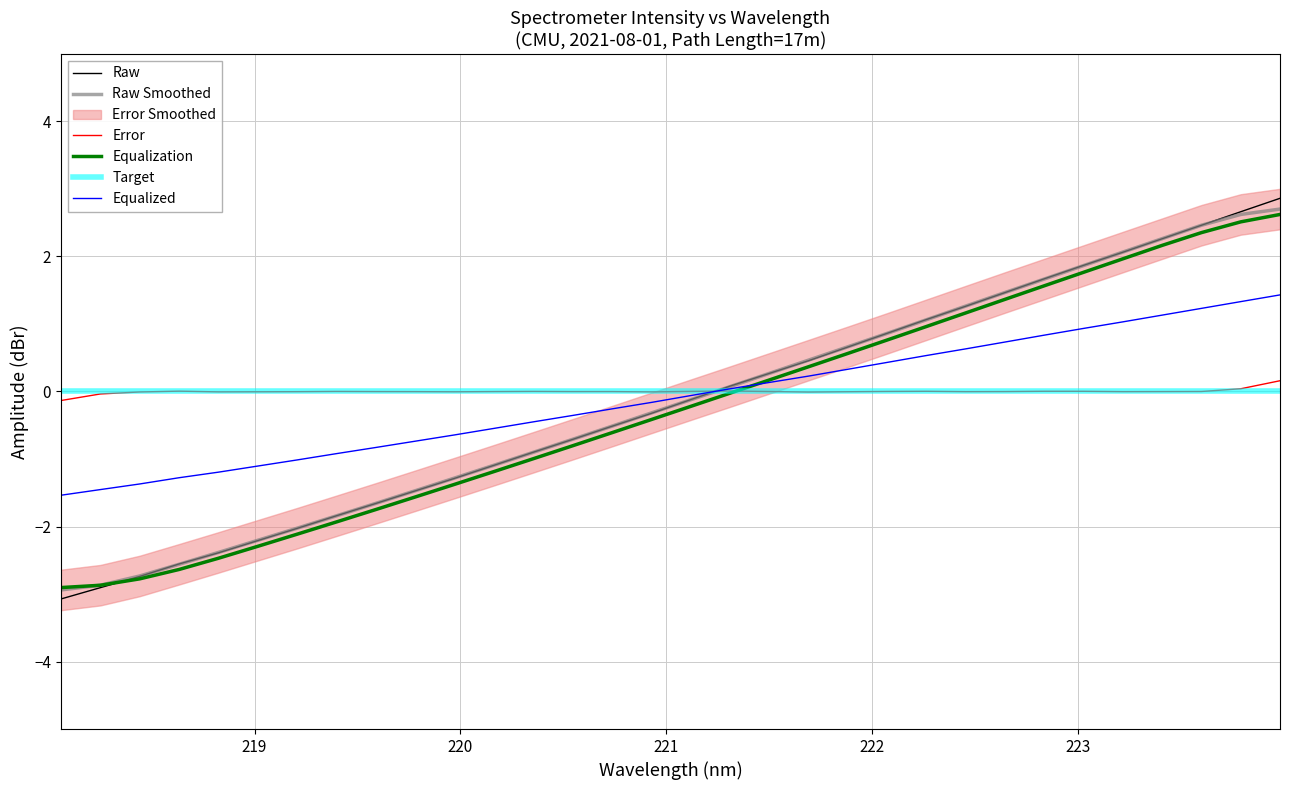

What is the maximum value for Equalization?

2.6